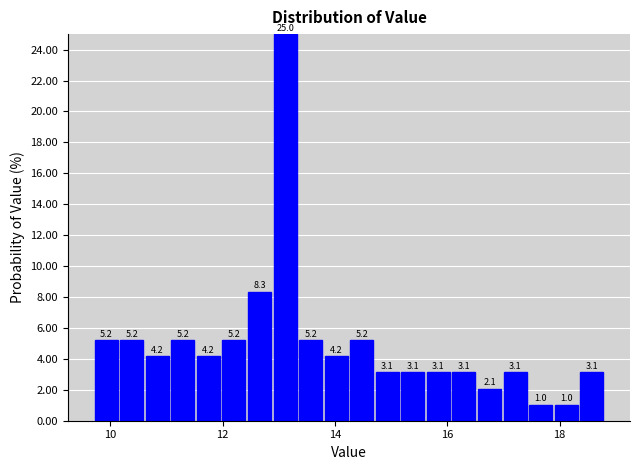

Read against the x-axis, roughly where is the centre of the tallest bar?

13.2